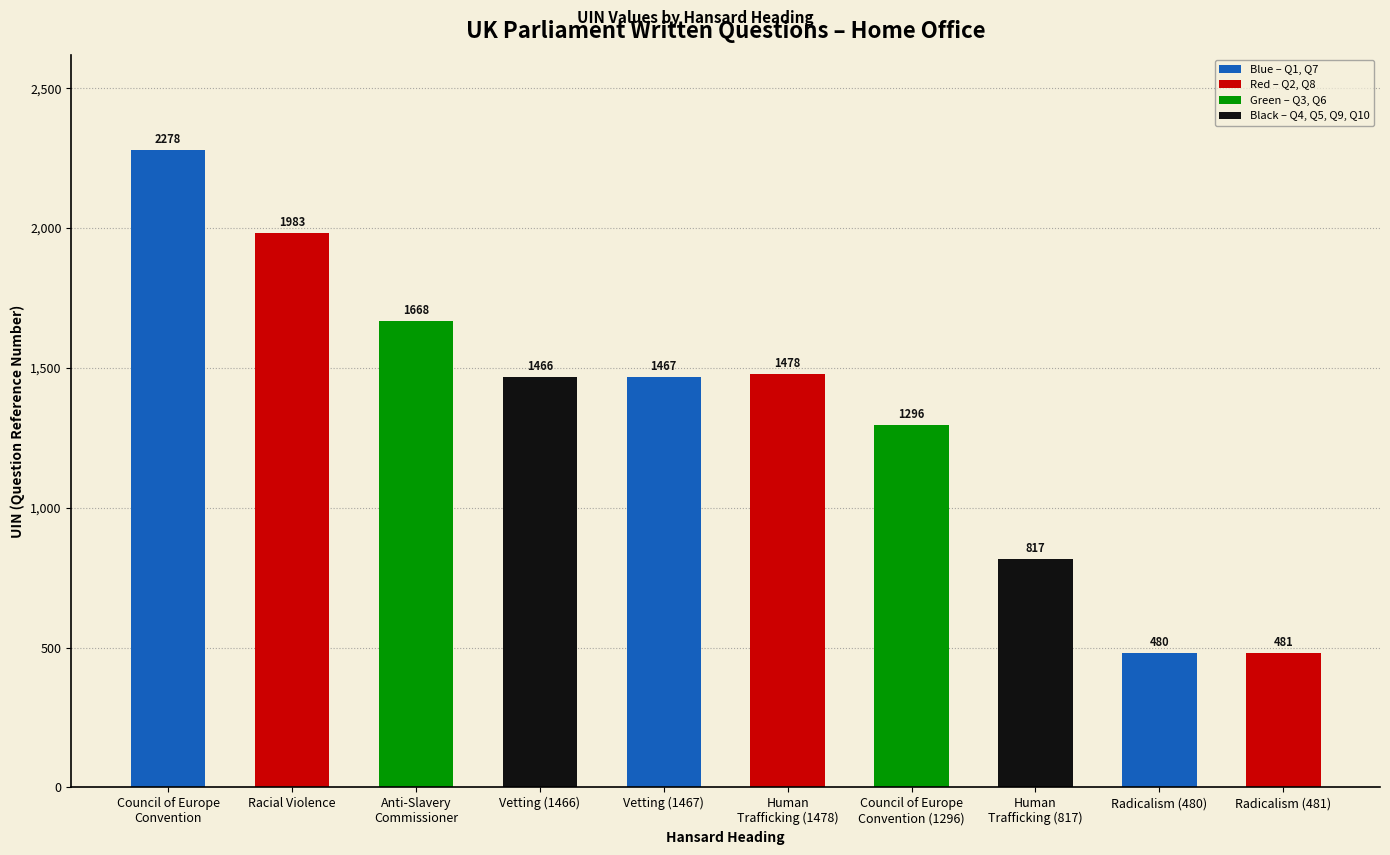

What position from the right is Anti-Slavery
Commissioner?

8